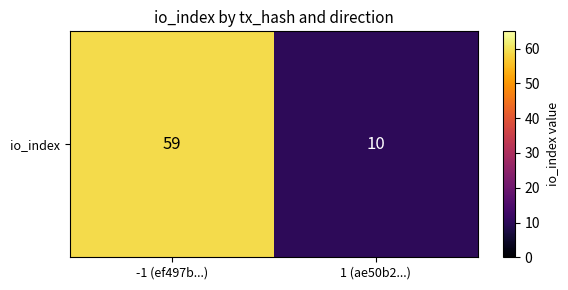

List the labels in order of value, largest first.

-1 (ef497b...), 1 (ae50b2...)